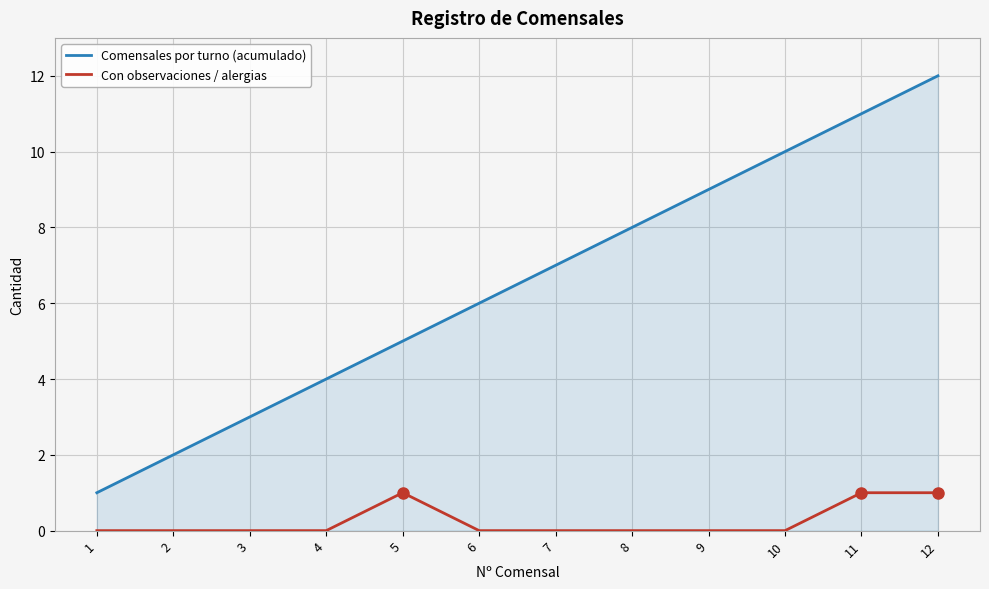

Is it true that Con observaciones / alergias equals 0 at 8?

True